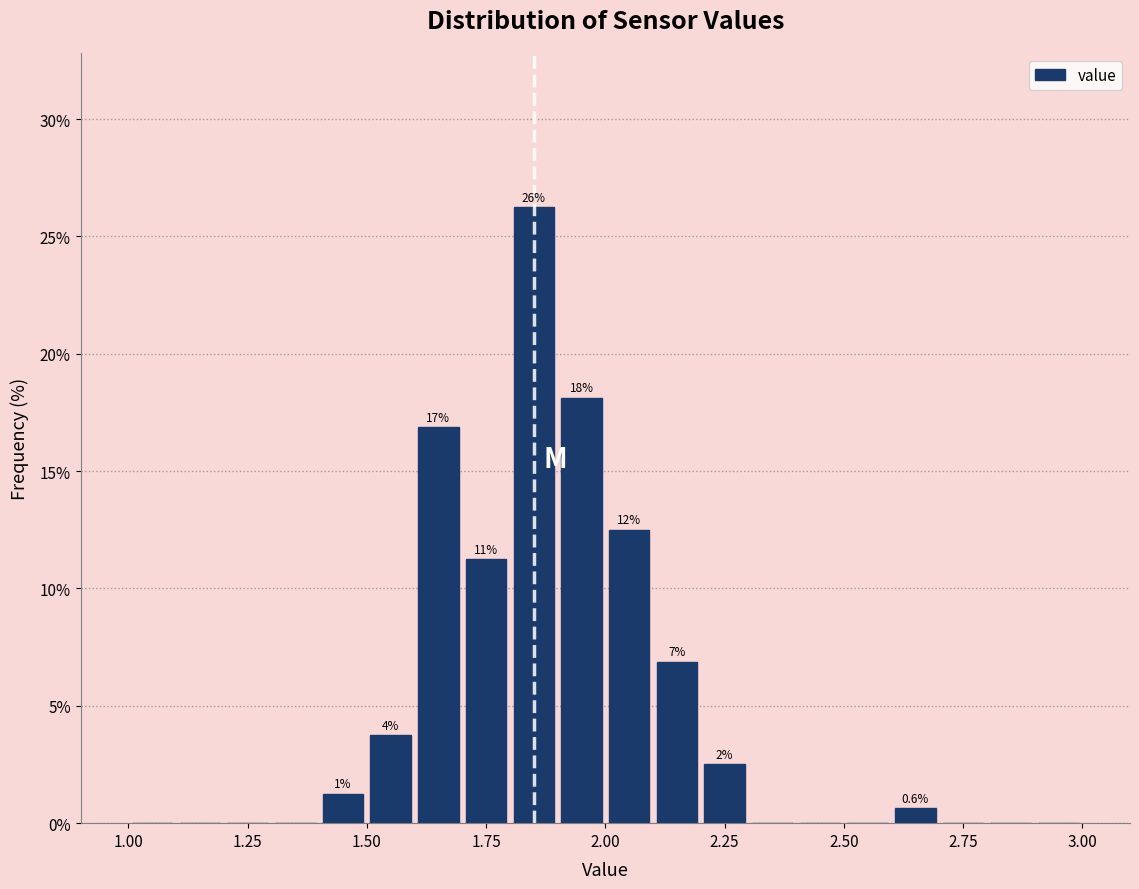

Read against the x-axis, roughly where is the centre of the tallest bar?

1.85